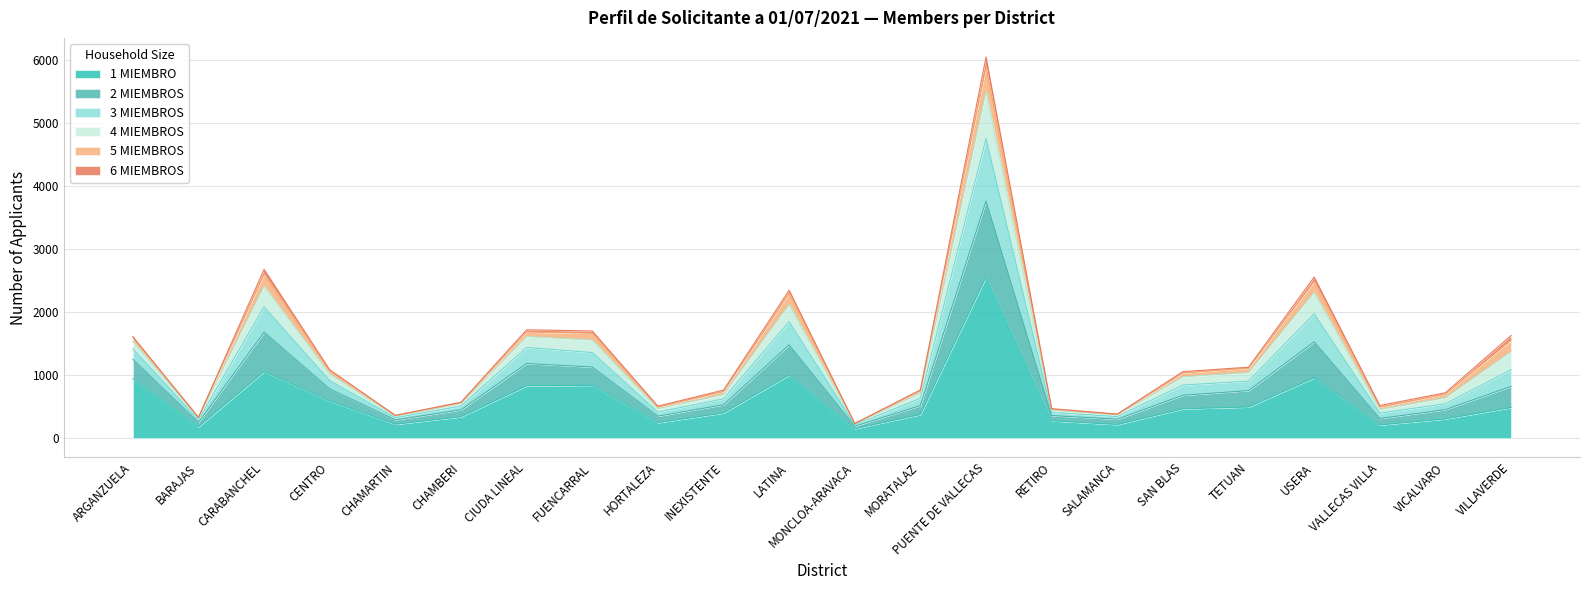

In 1 MIEMBRO, how many points are lower than both neighbors (excluding endpoints)?

6